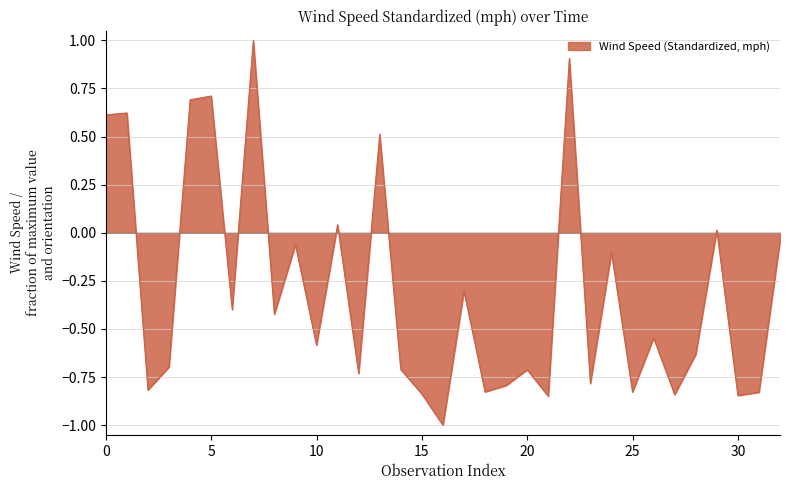

What is the minimum value shown in the chart?

-1.0